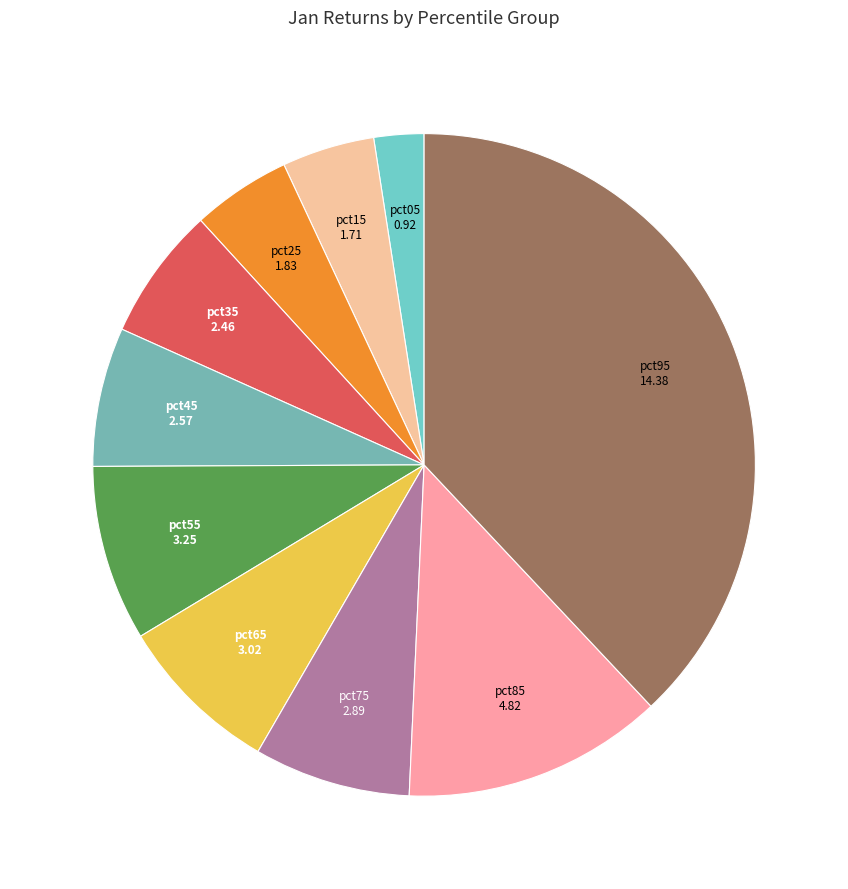

How many segments does this pie chart have?

10